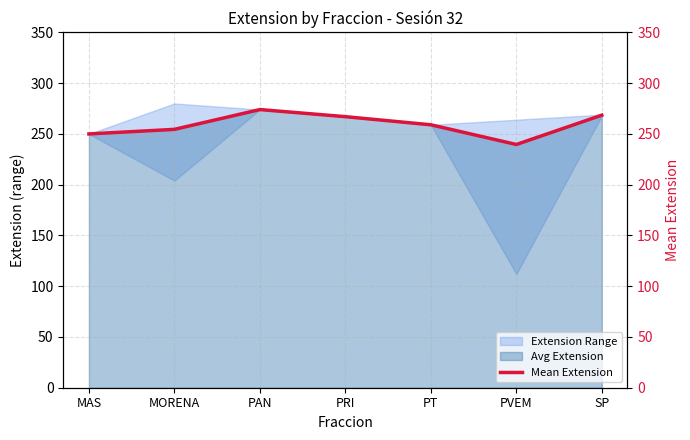

Reading right to left, what are all the values shown in this chart?

268.5	239.6	259.0	267.0	274.0	254.5	250.0